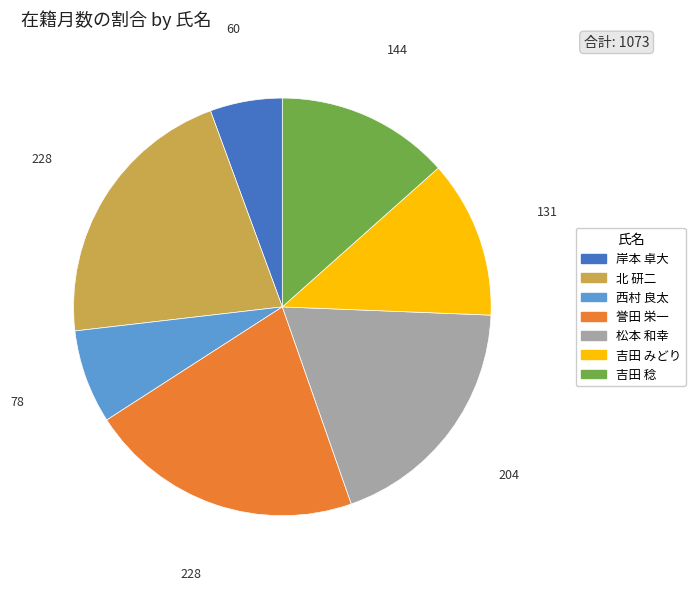

Is 西村 良太 the majority of the pie?

No